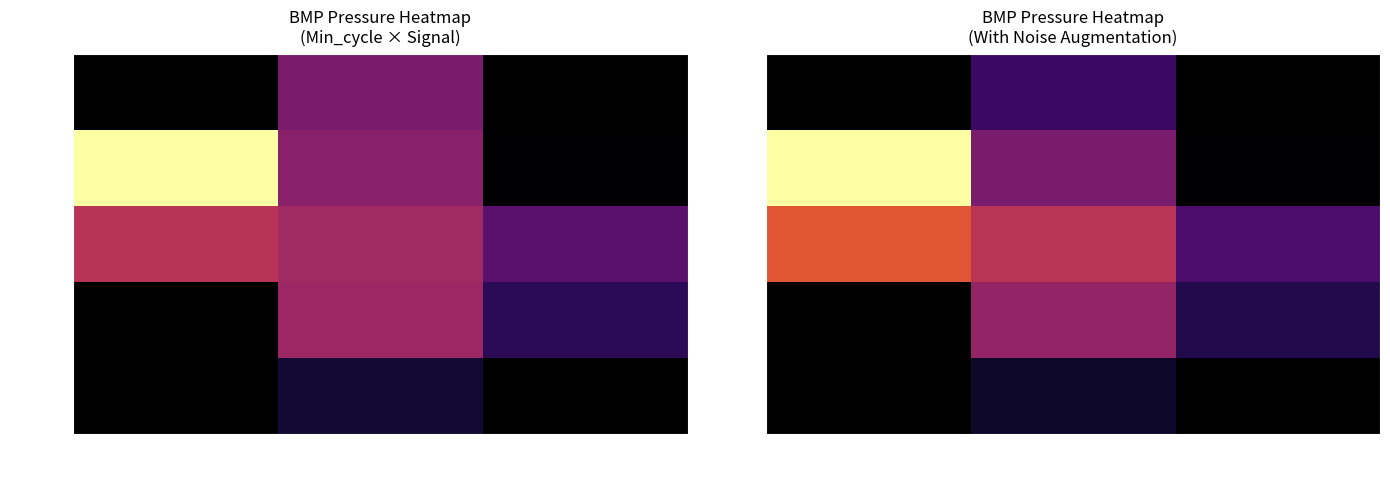

List the labels in order of 1187 value, largest first.

-66, -65, -64